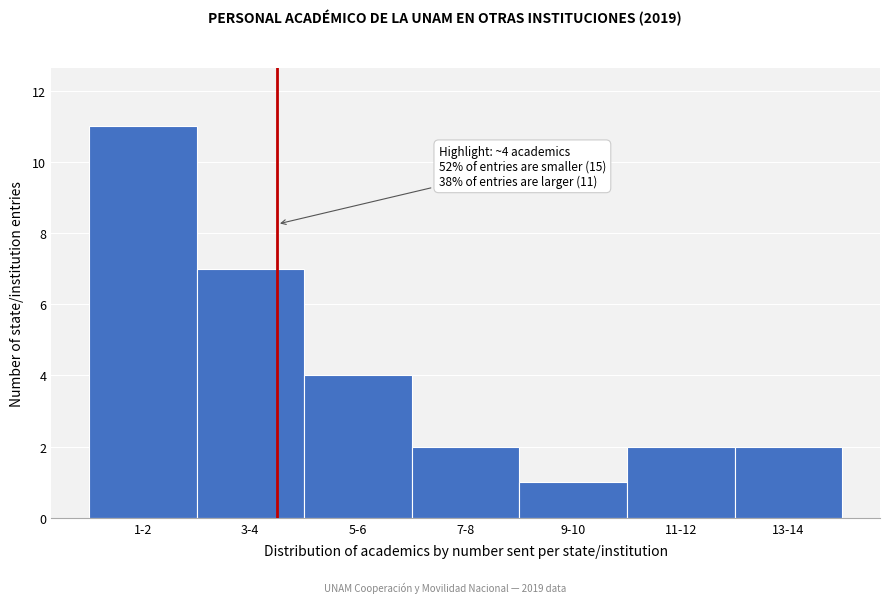

Reading left to right, transcribe all the data shown in this chart.

11	7	4	2	1	2	2